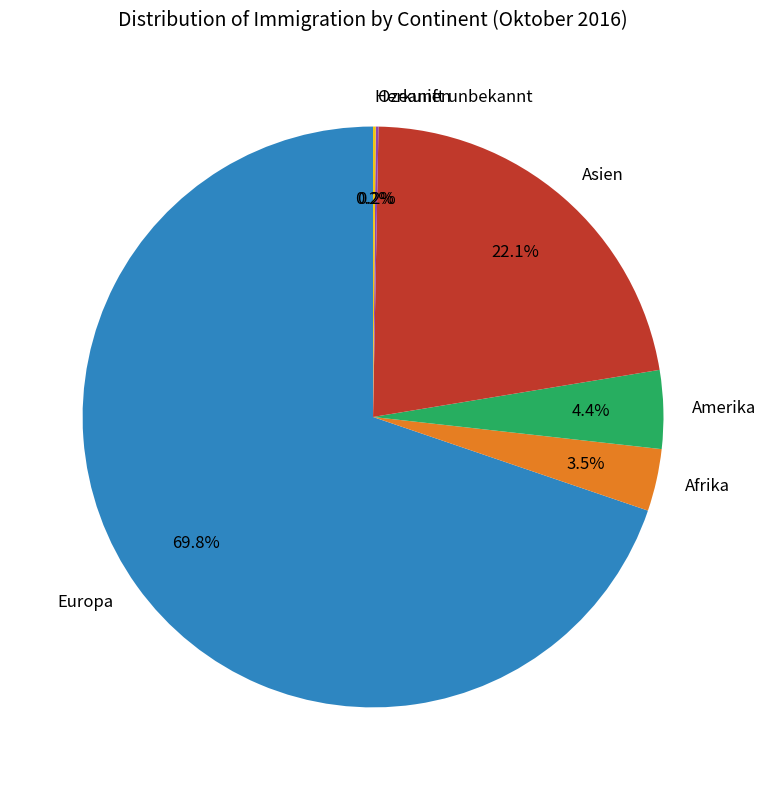

Is there a majority slice in this chart?

Yes